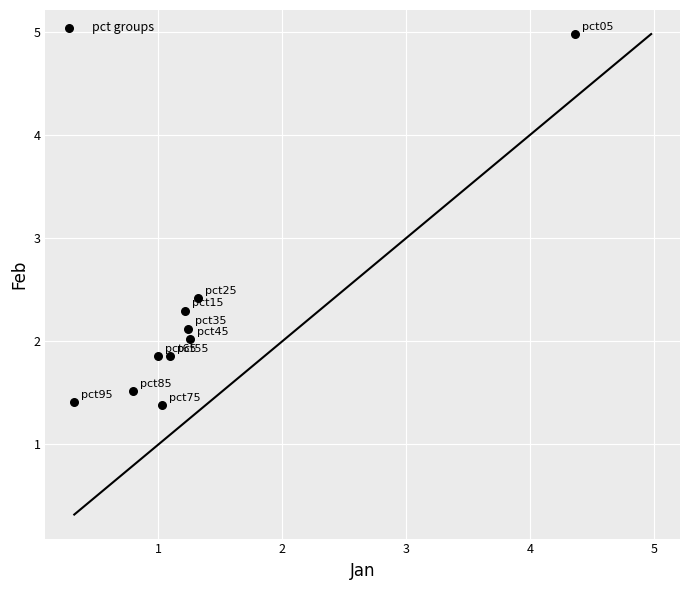

What is the average Y value?

2.2